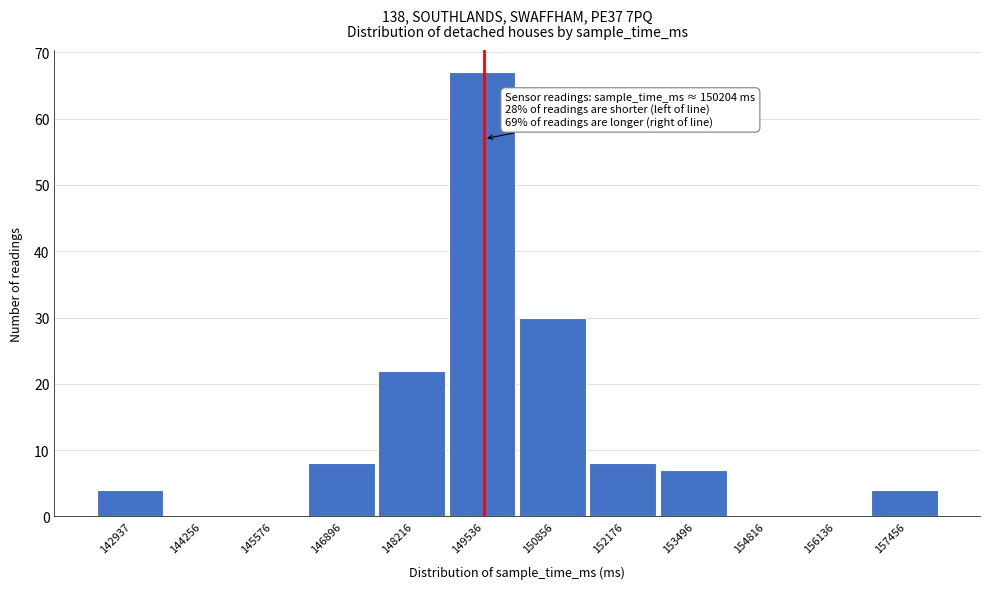

Reading right to left, transcribe all the data shown in this chart.

157456=4	156136=0	154816=0	153496=7	152176=8	150856=30	149536=67	148216=22	146896=8	145576=0	144256=0	142937=4